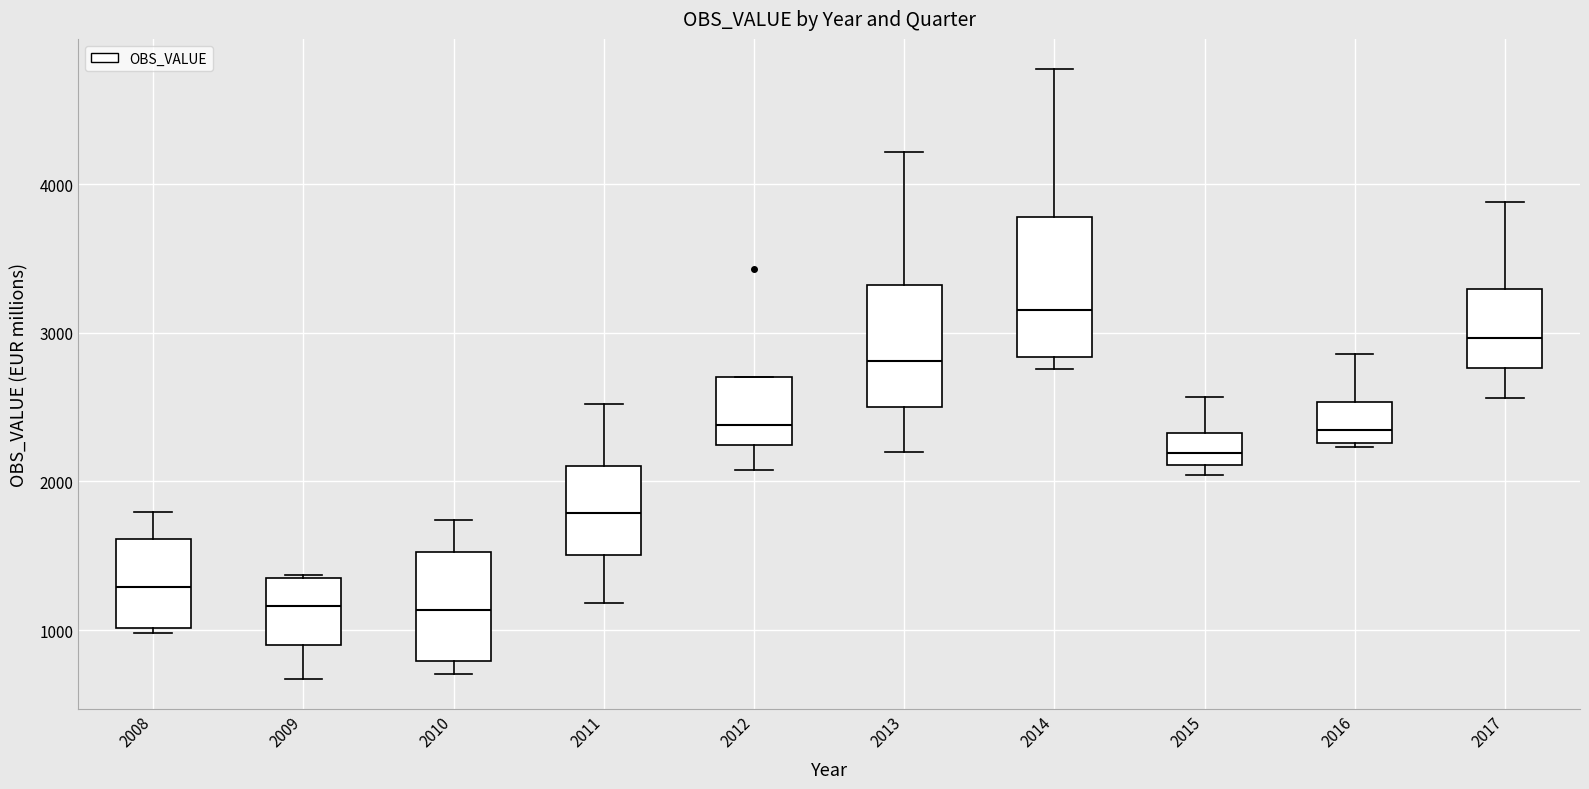

Which box's median line is the highest?

2014